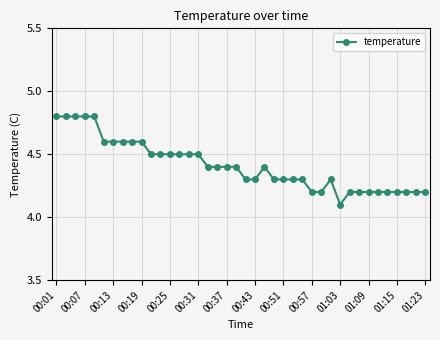

What is the difference between the maximum and minimum values?

0.7